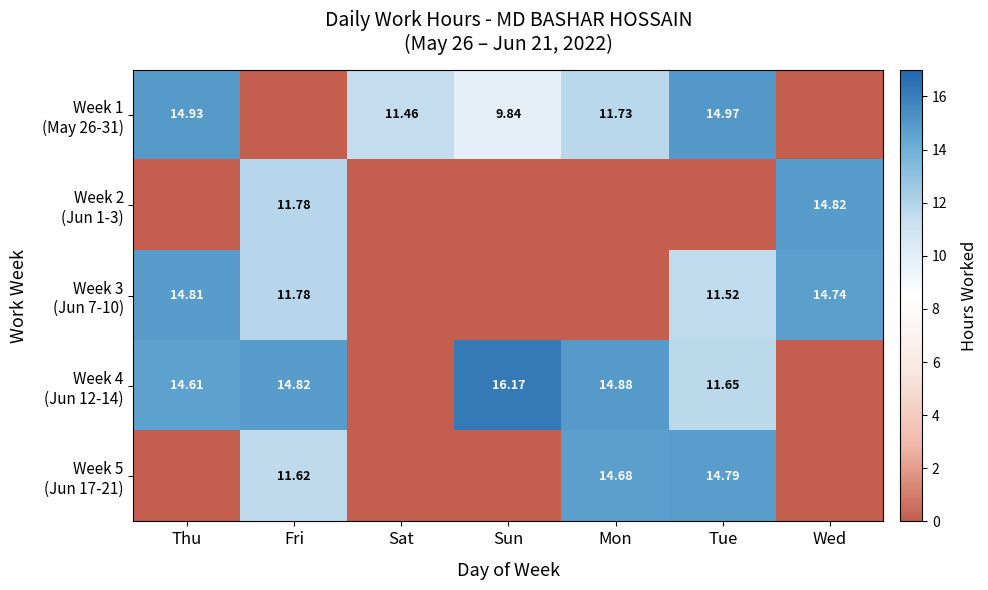

Which category has the lowest value across all series?

Fri